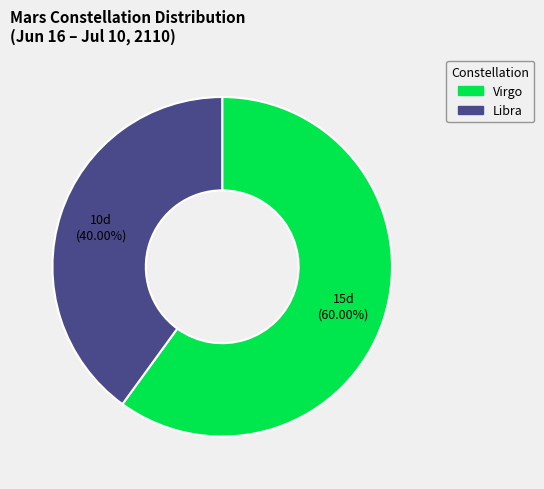

How many slices are in this pie chart?

2